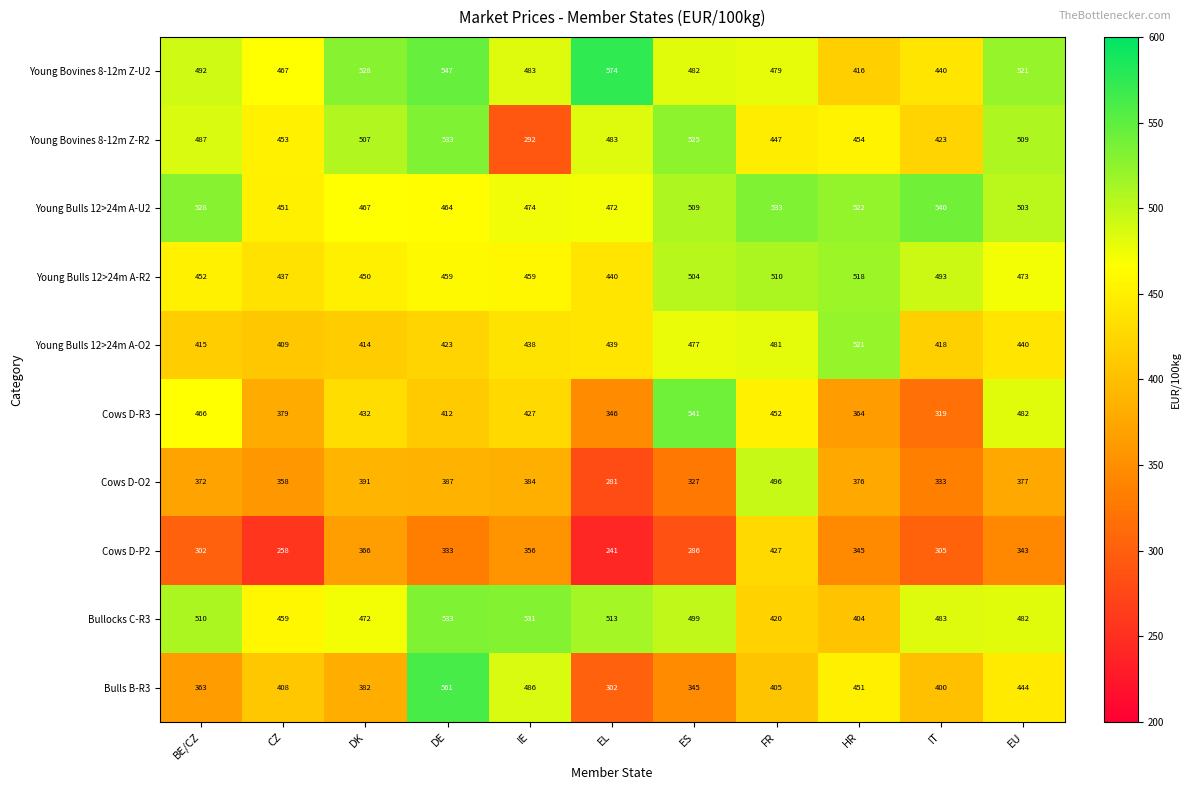

Where is Young Bulls 12>24m A-O2 nearest to the value 465?

ES